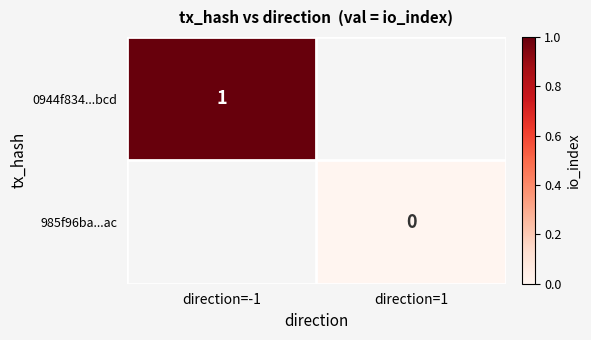

True or false: 0944f834...bcd has a value of 2 at direction=-1.

False